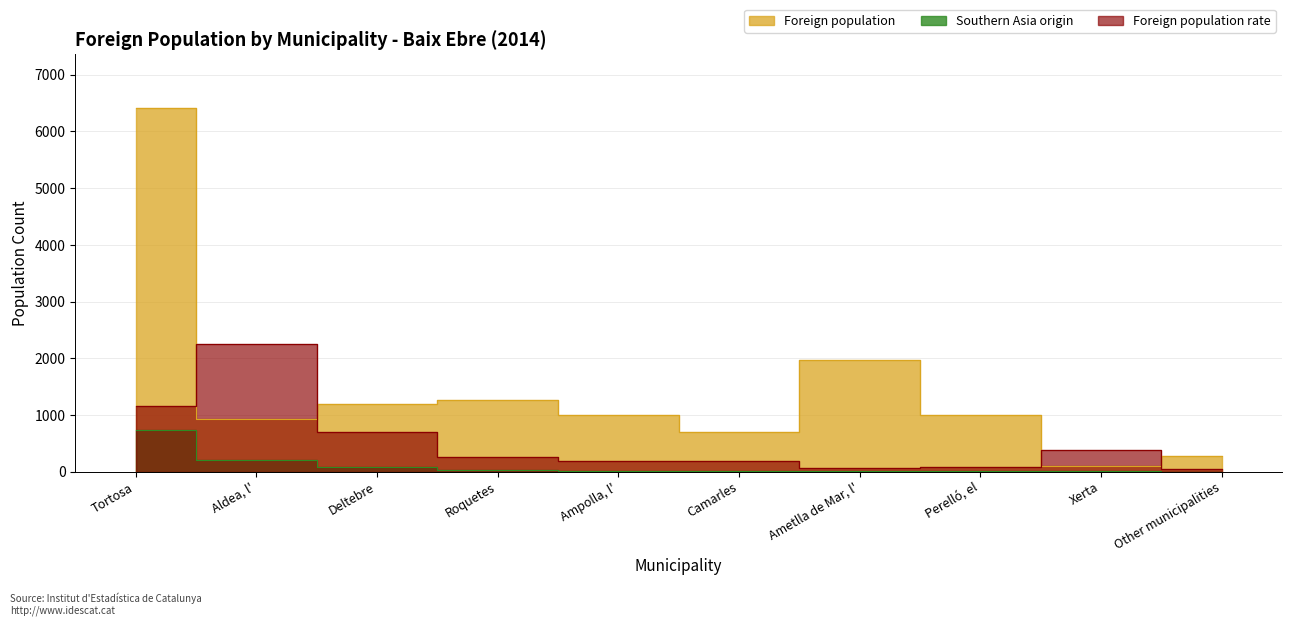

True or false: Southern Asia origin and Foreign population rate intersect in this chart.

False